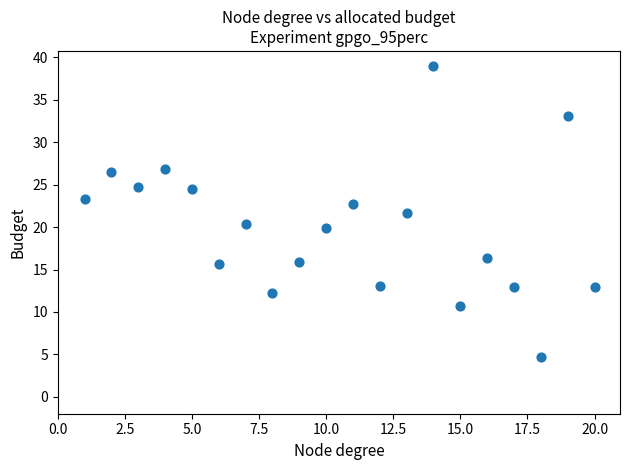

What is the range of X values (max minus min)?

19.0